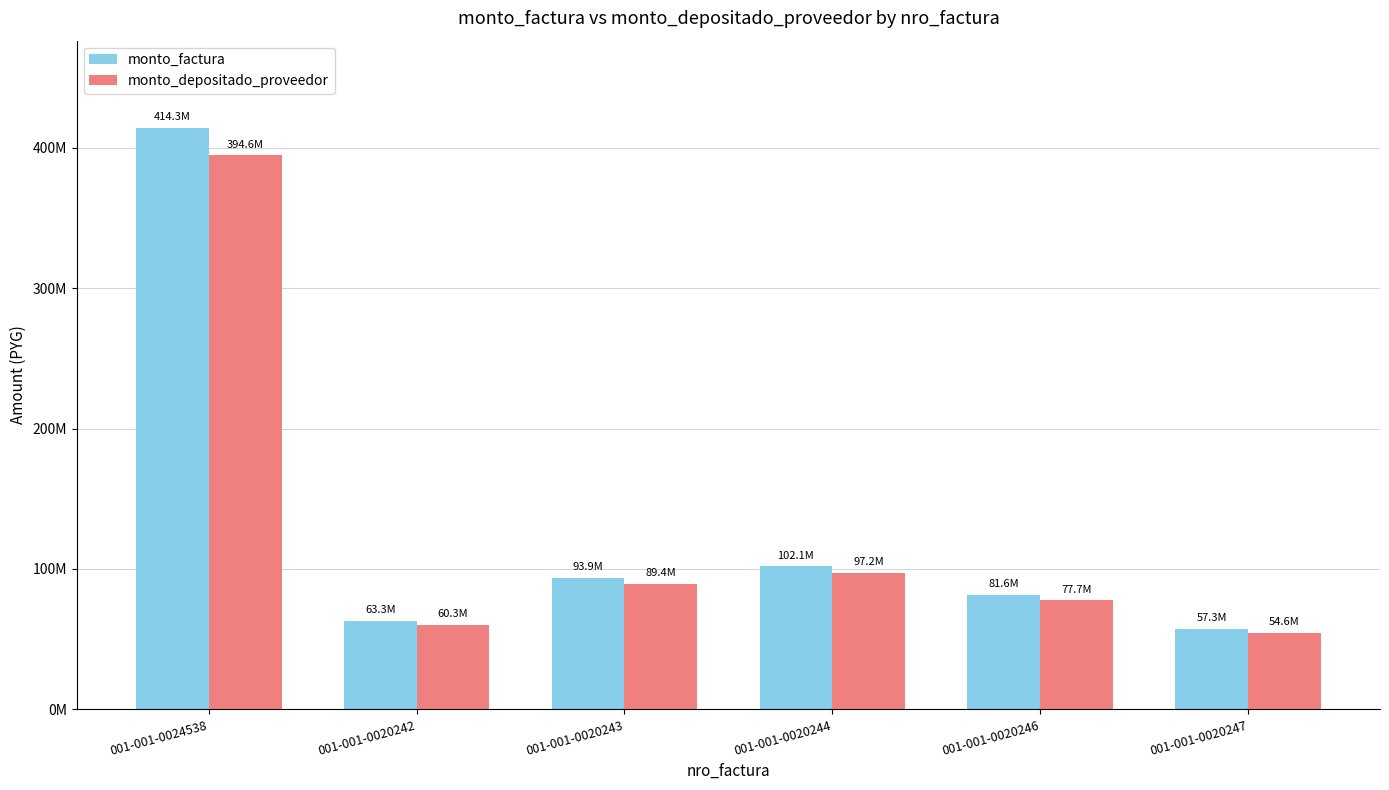

What is the difference between the second highest and minimum values in the monto_factura series?

44760608